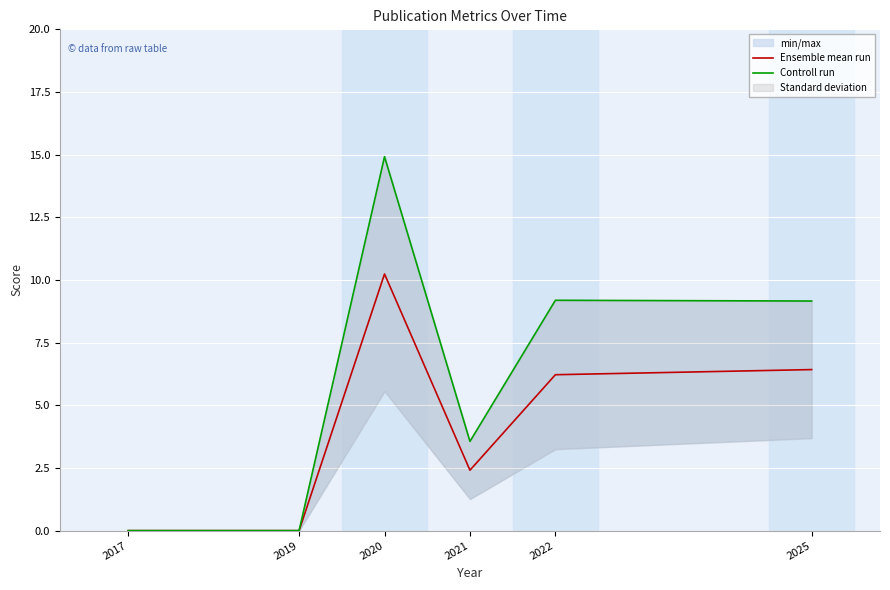

What is the sum of the Controll run values at 2025 and 2017?

9.2